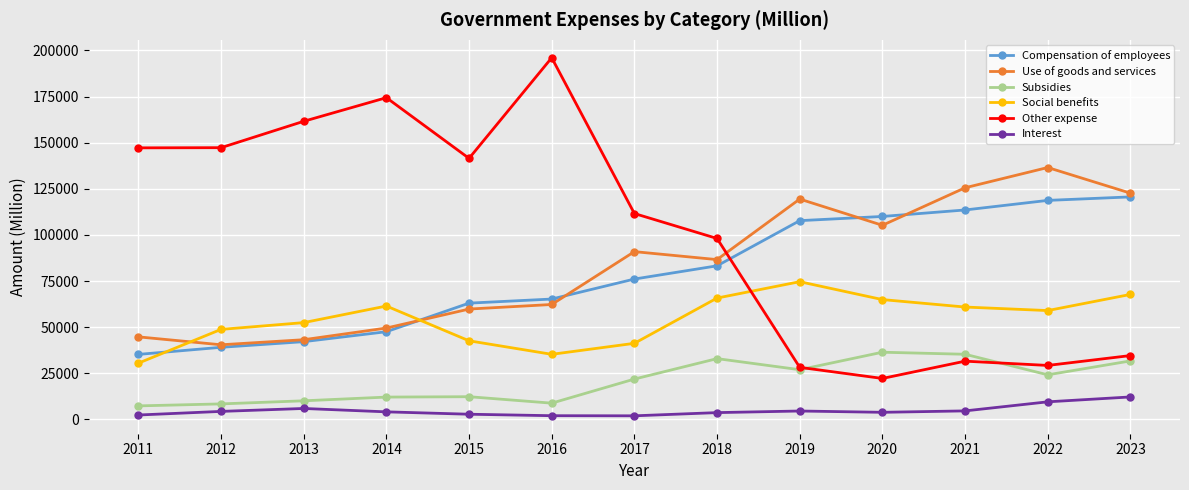

The value of Use of goods and services at 2011 is 44723.8. True or false?

True